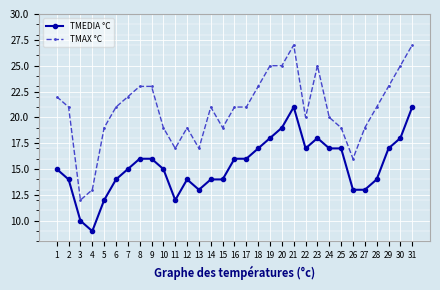

Which series has the largest range (max minus min)?

TMAX °C